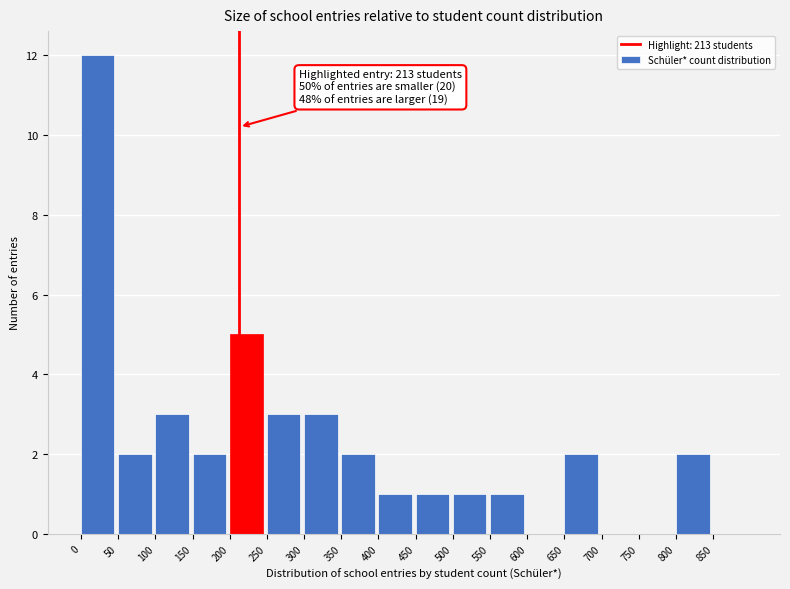

Over which range of the x-axis is the bar tallest?

0 to 50